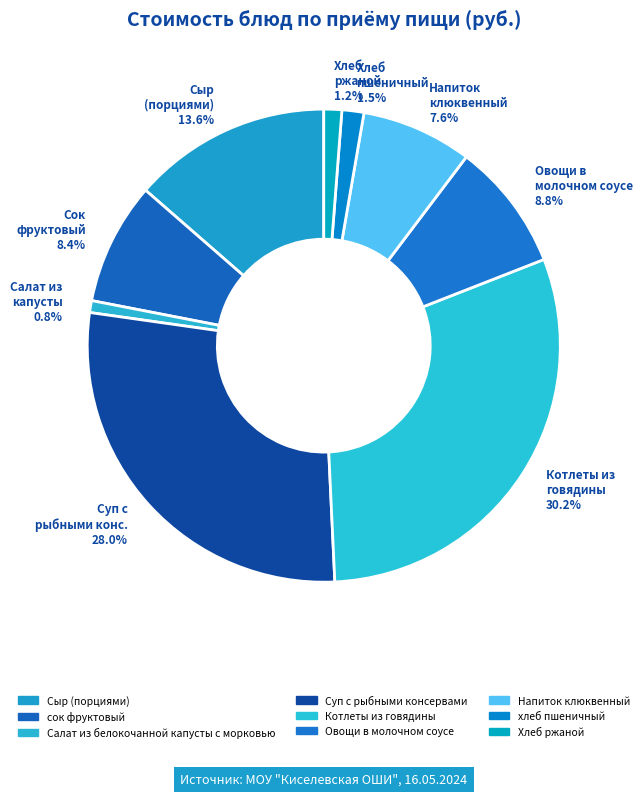

Approximately how many times larger is the value at Хлеб пшеничный 1.5% compared to Хлеб ржаной 1.2%?

1.2